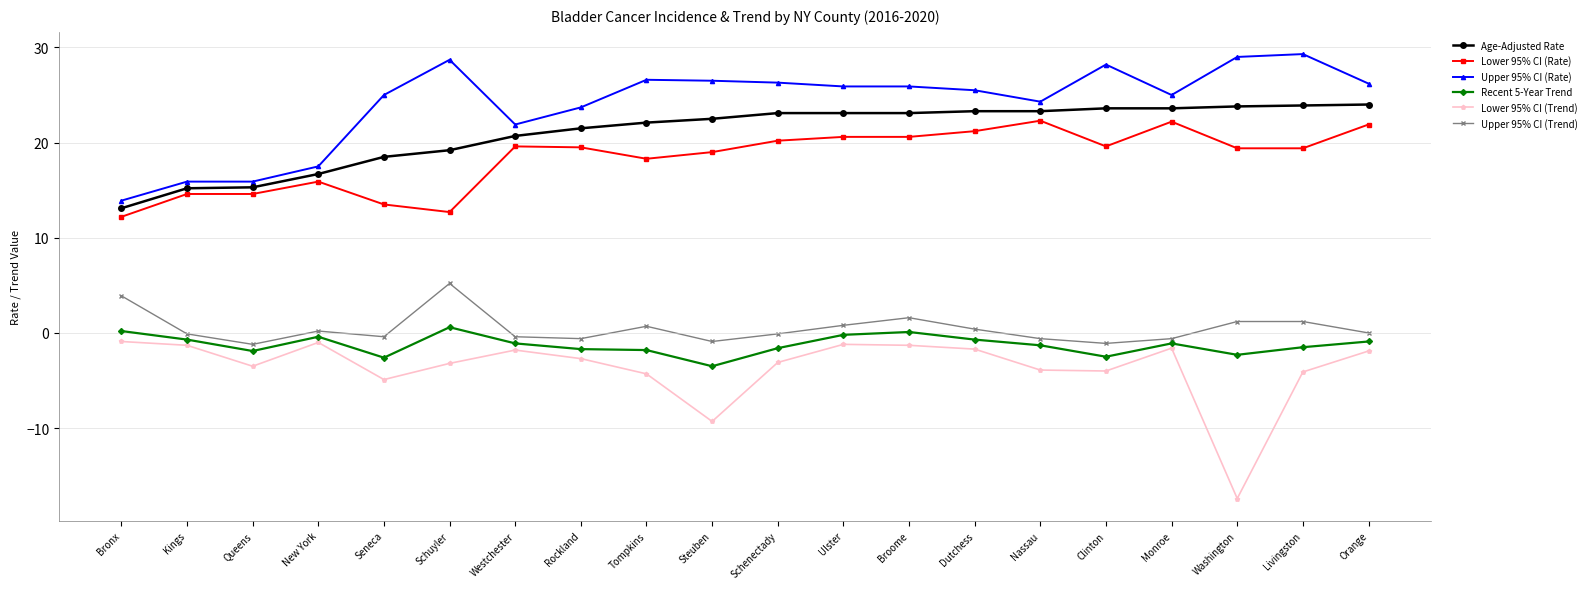

Which series changed the most between New York and Schenectady?

Upper 95% CI (Rate)